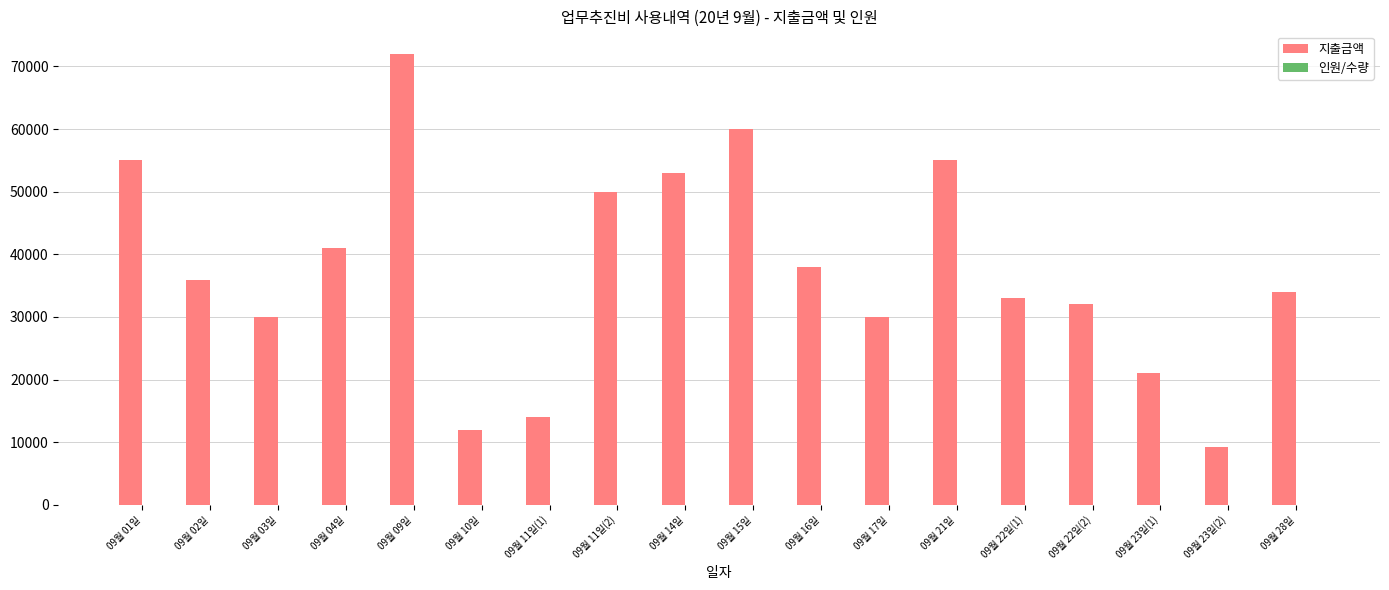

What is the maximum value for 지출금액?

72000